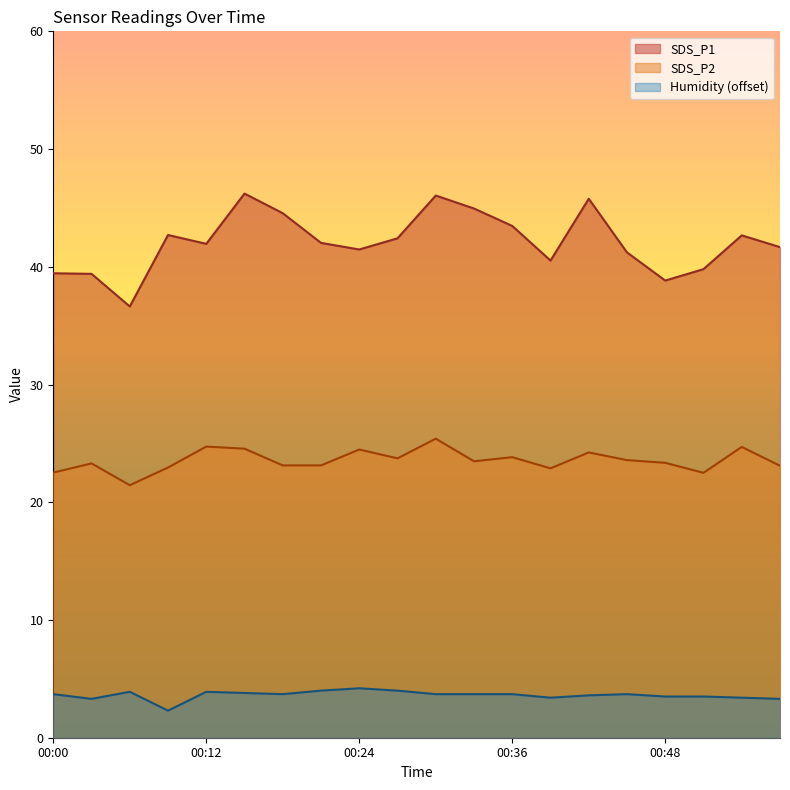

Which series has the largest range (max minus min)?

SDS_P1